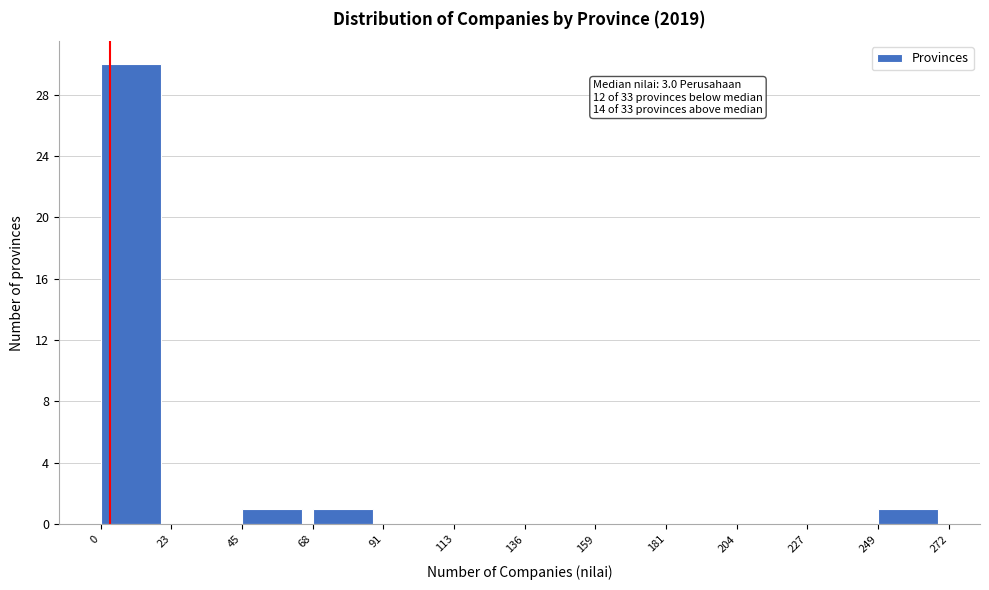

Over which range of the x-axis is the bar tallest?

0 to 23